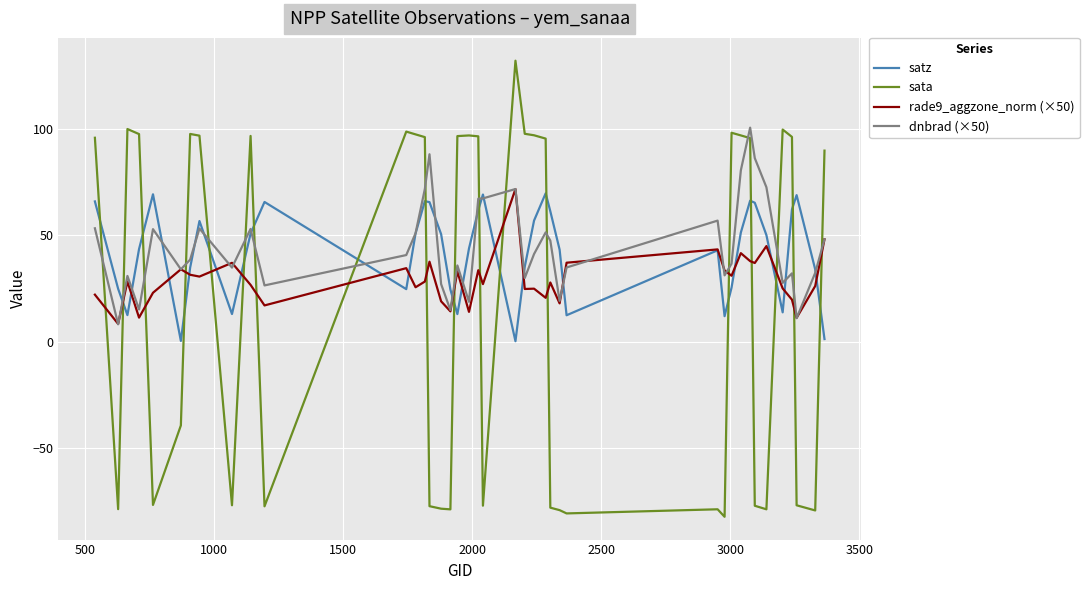

Does the chart have visible grid lines?

Yes